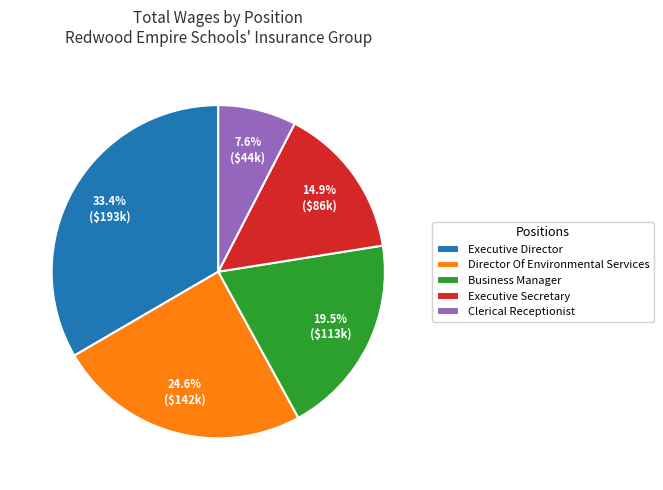

Rank the categories by value from lowest to highest.

Clerical Receptionist, Executive Secretary, Business Manager, Director Of Environmental Services, Executive Director